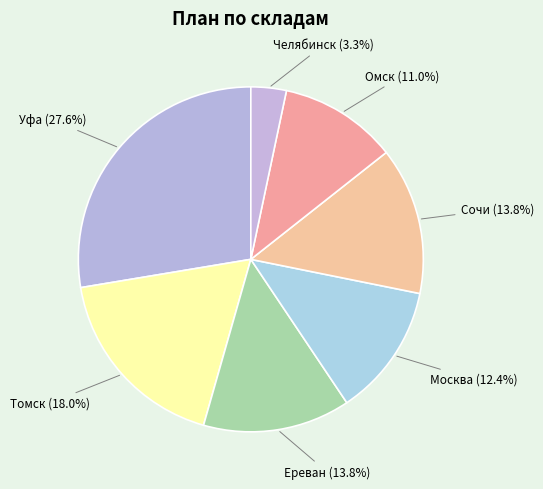

Count the number of slices in the pie.

7